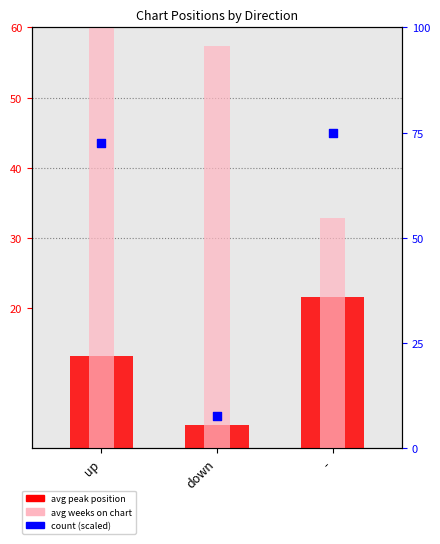

Is the value of avg peak position at up greater than the value of avg weeks on chart at down?

No